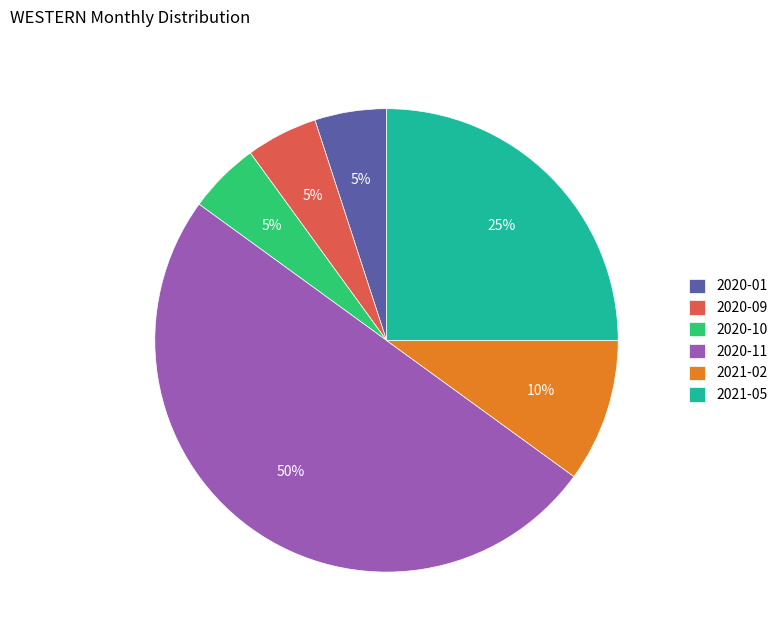

Is it true that 2021-02 is 10% of the pie?

True